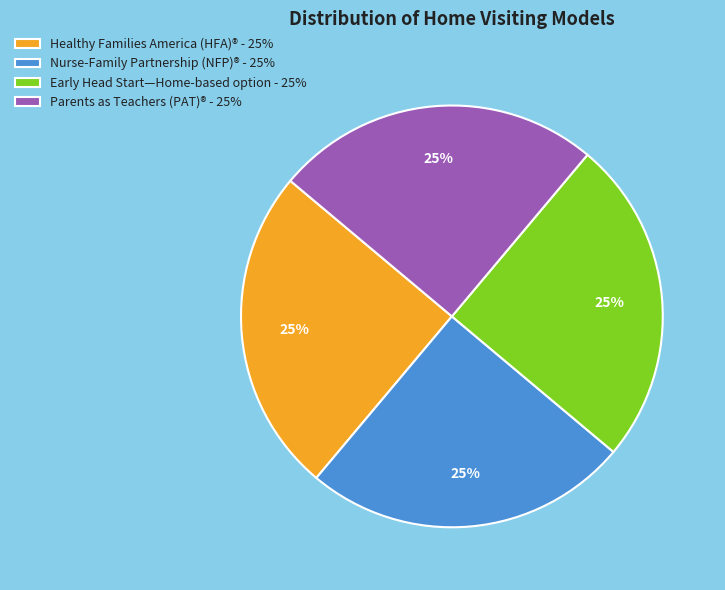

Does any single category account for the majority?

No